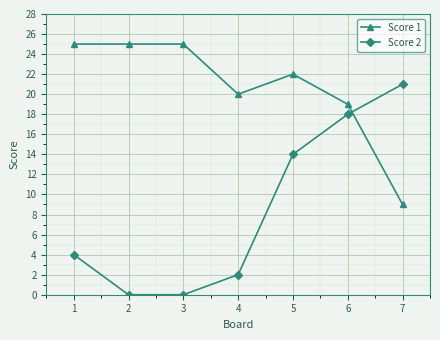

What is the difference between the maximum and minimum values in the Score 1 series?

16